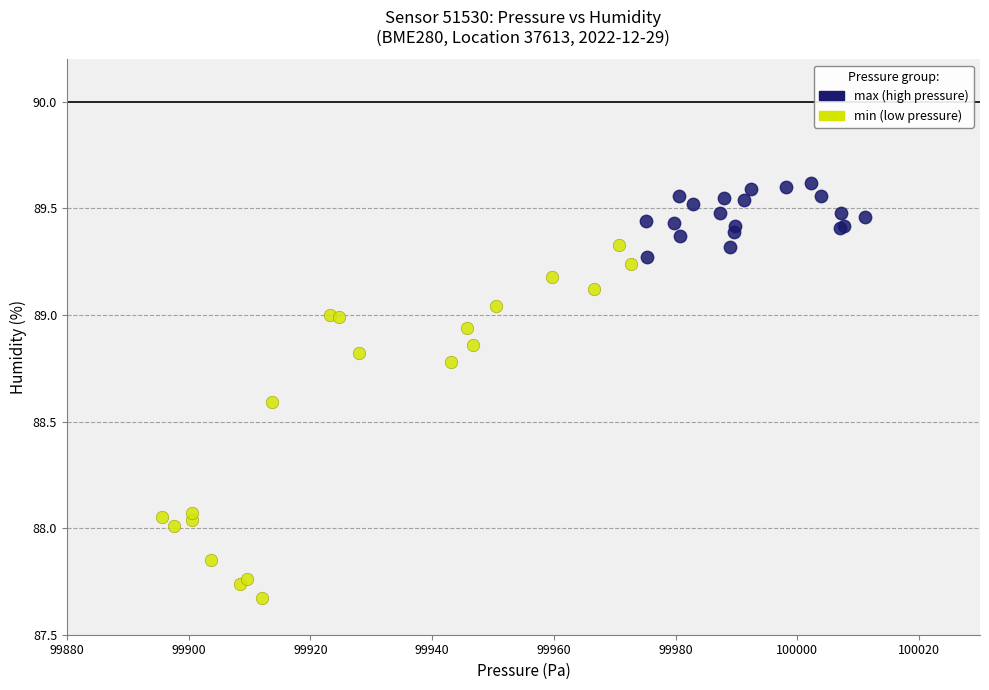

Which series contains the highest Y value?

max (high pressure)